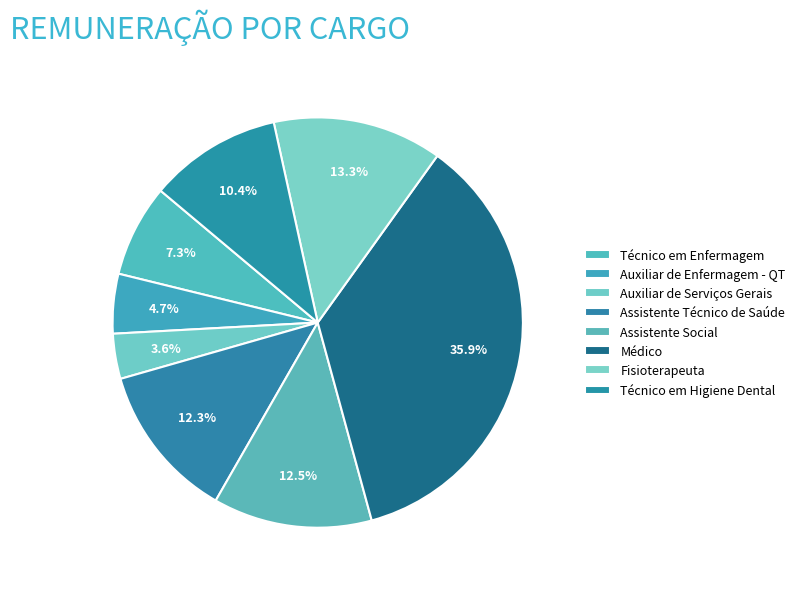

Count the number of slices in the pie.

8